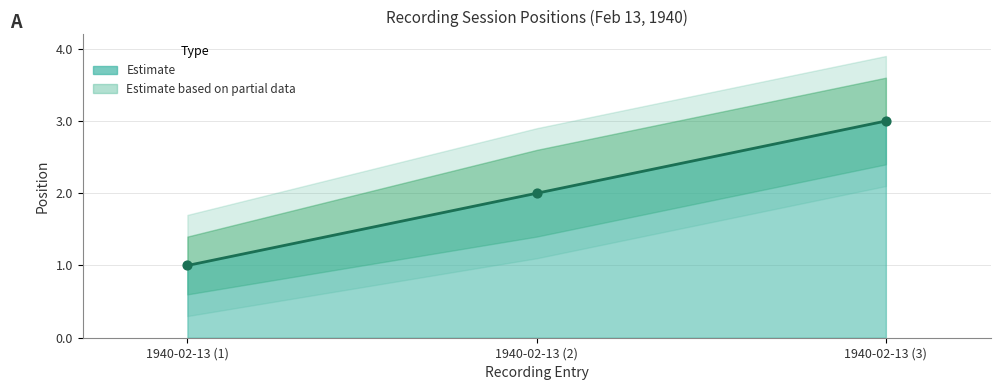

Which has a higher value, 1940-02-13 (1) or 1940-02-13 (3)?

1940-02-13 (3)